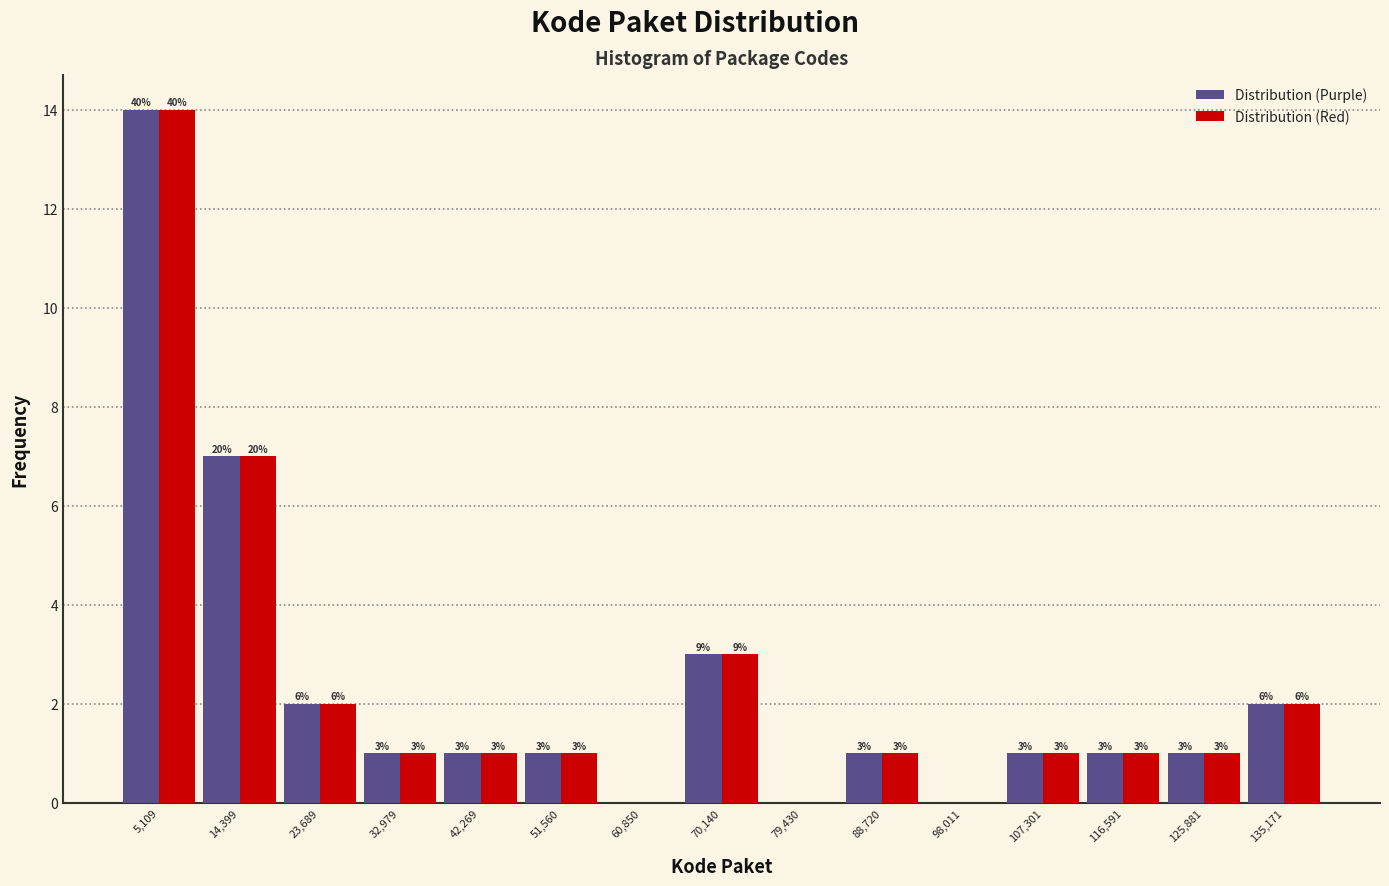

In the Distribution (Red) series, which range on the x-axis has the tallest bar?

0 to 10000